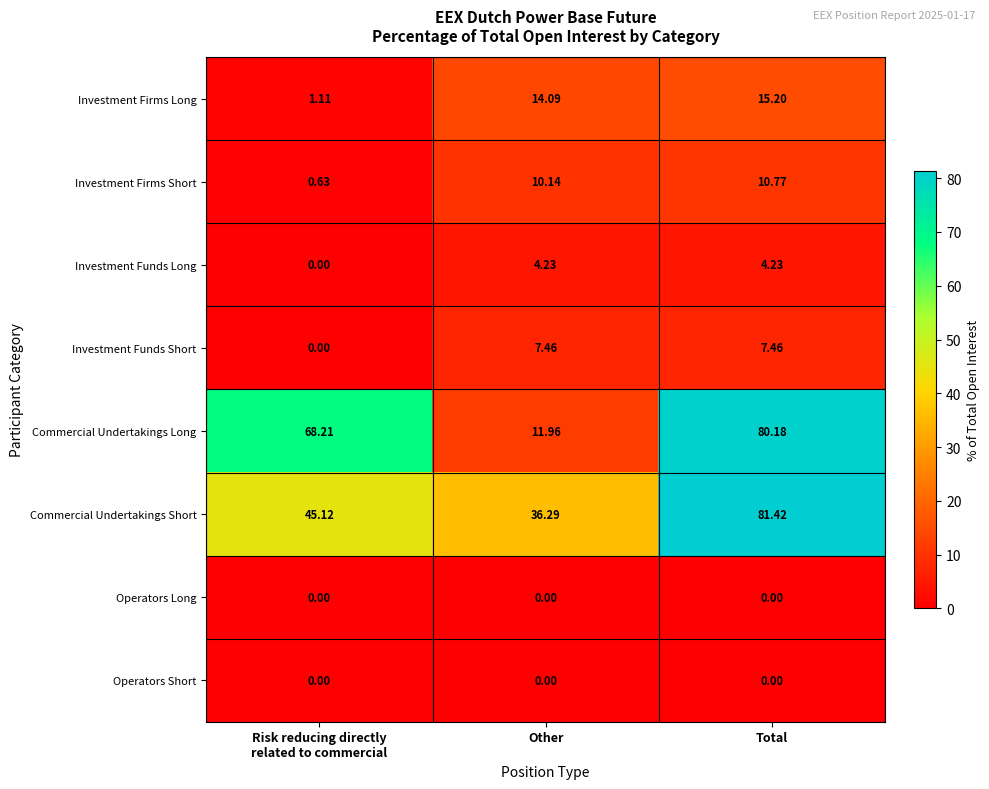

Between Other and Total, which series saw the biggest shift?

Commercial Undertakings Long